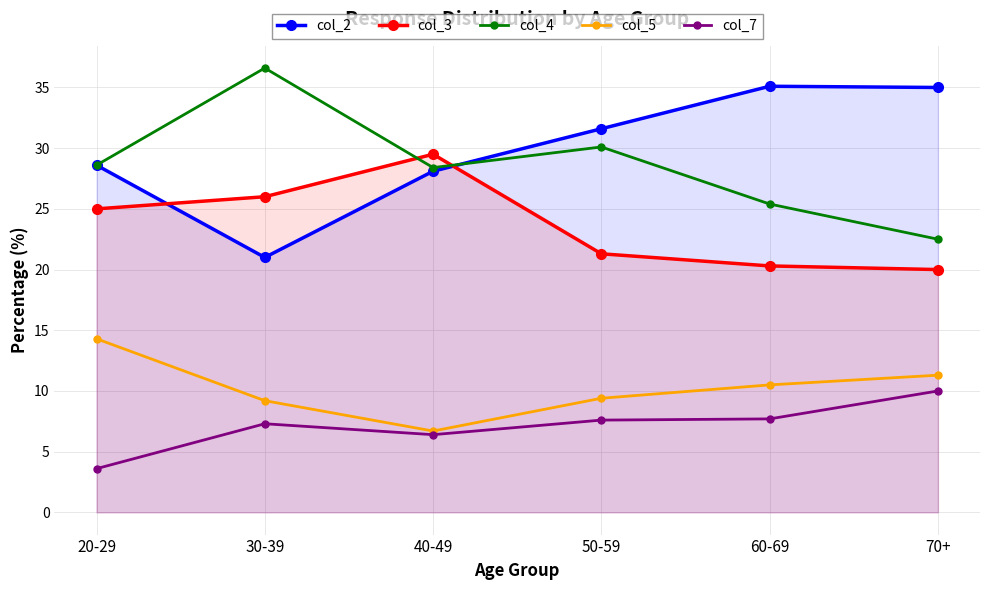

Reading left to right, what are all the values shown in this chart?

col_2: 28.6	21.0	28.1	31.6	35.1	35.0
col_3: 25.0	26.0	29.5	21.3	20.3	20.0
col_4: 28.6	36.6	28.4	30.1	25.4	22.5
col_5: 14.3	9.2	6.7	9.4	10.5	11.3
col_7: 3.6	7.3	6.4	7.6	7.7	10.0